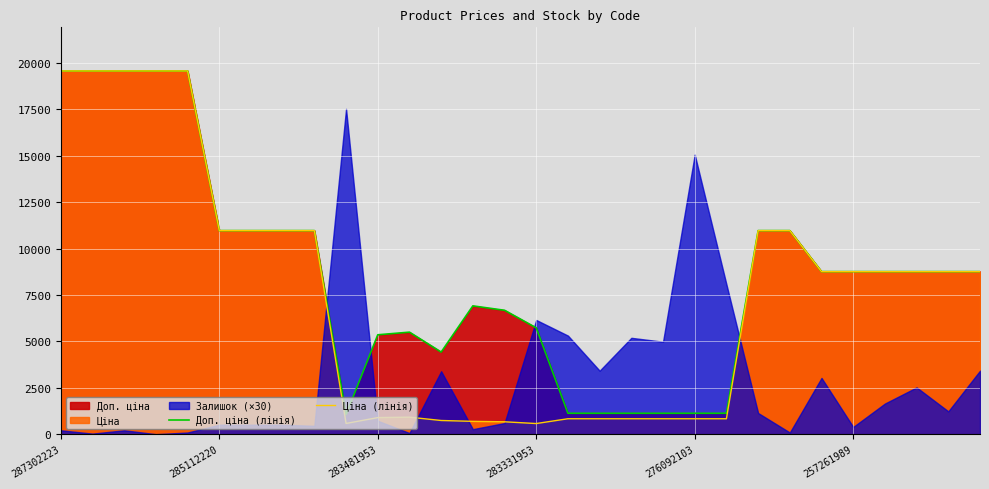

Which has a higher value, 9 or 283331953?

283331953